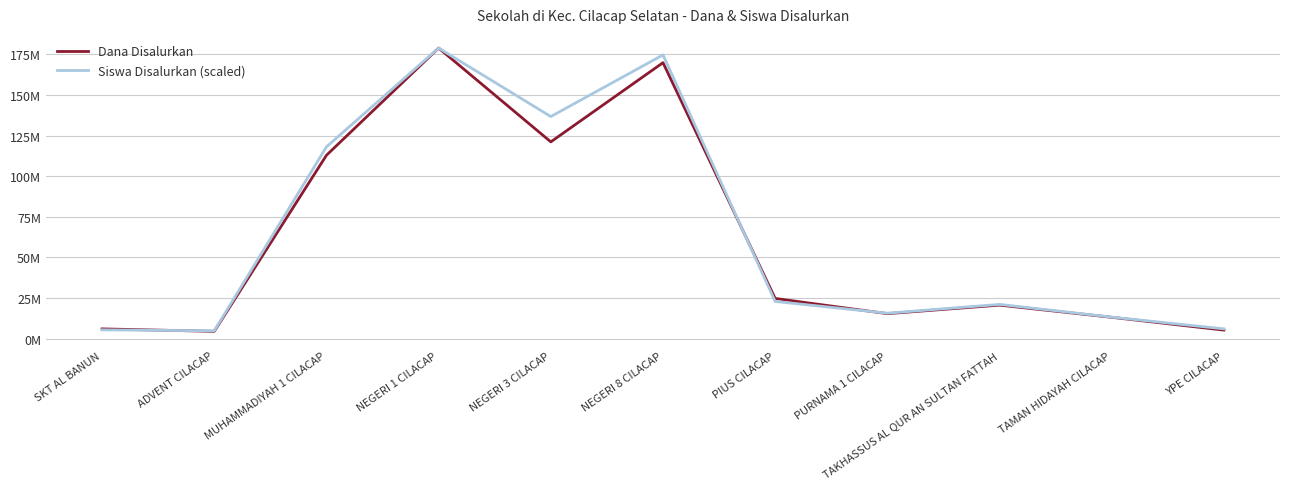

Which category has the highest value across all series?

NEGERI 1 CILACAP